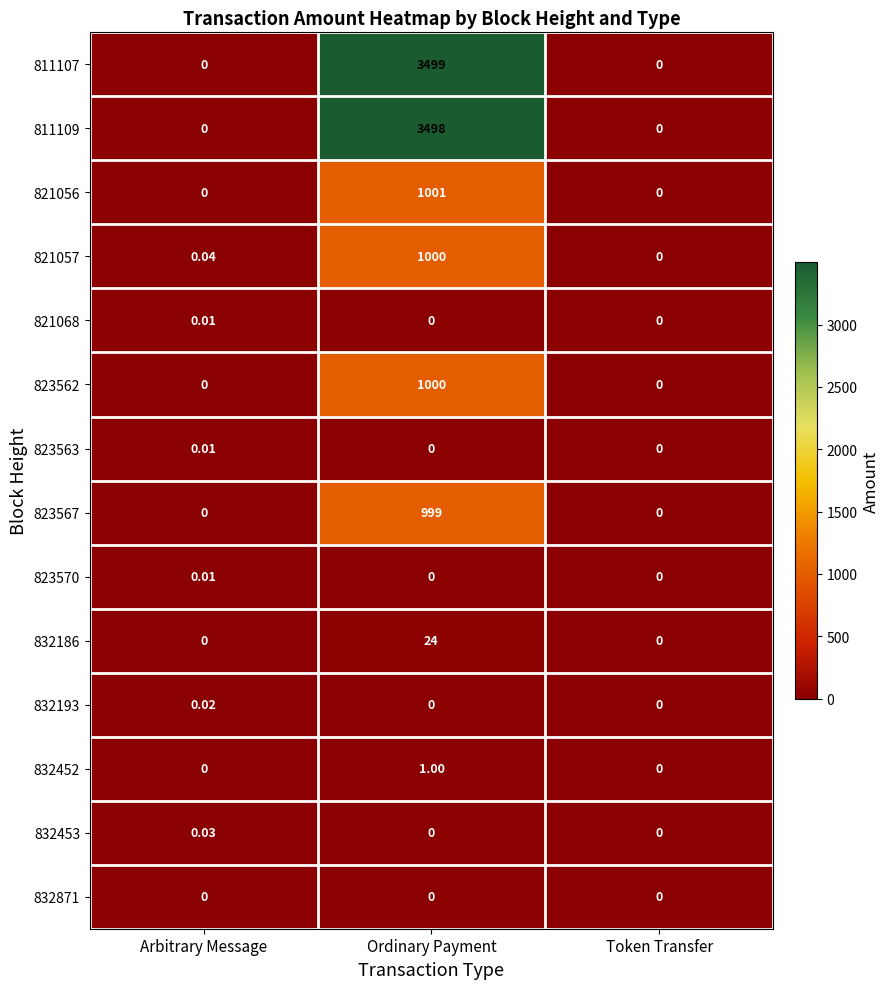

At which category does the chart reach its peak across all series?

Ordinary Payment